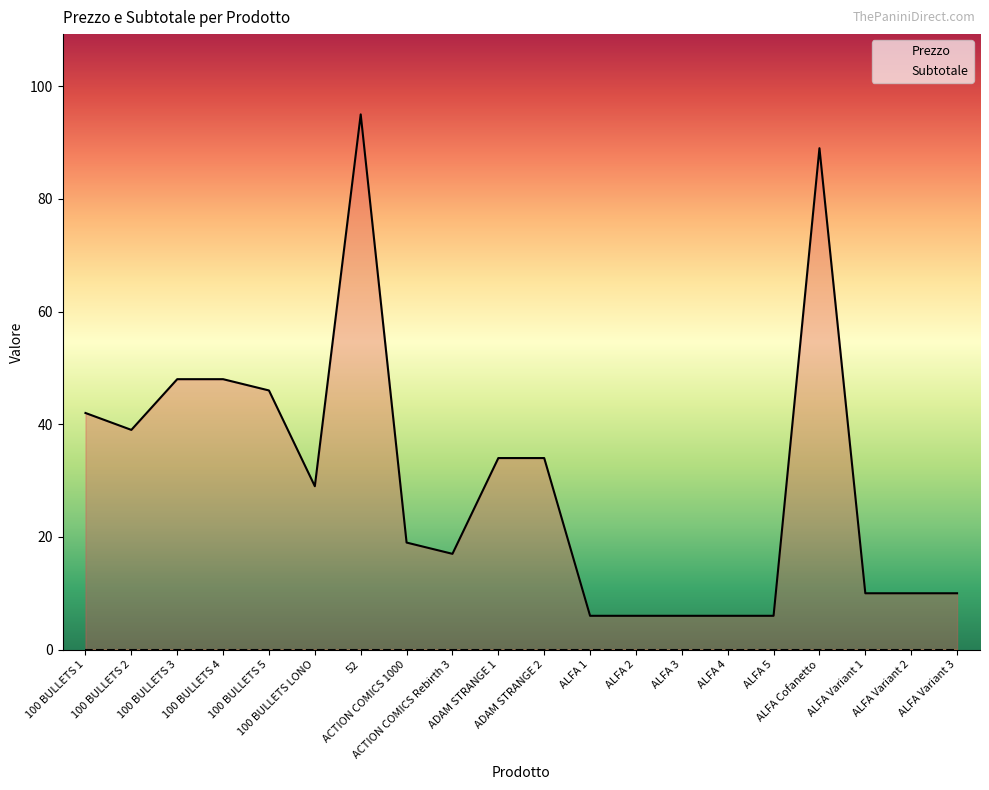

Is it true that the value at ALFA Cofanetto is 89?

True